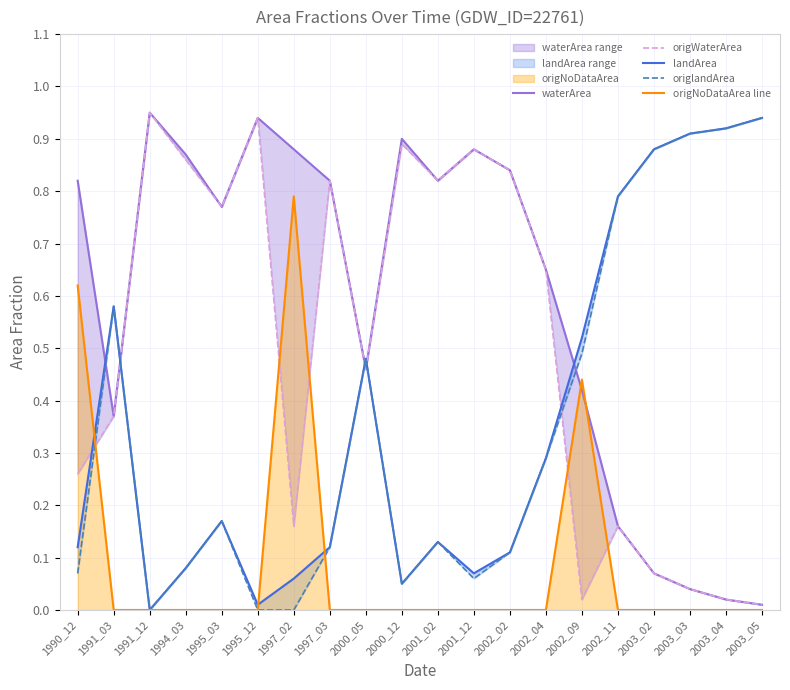

Which series ends up on top after the final intersection of origNoDataArea line and waterArea?

waterArea